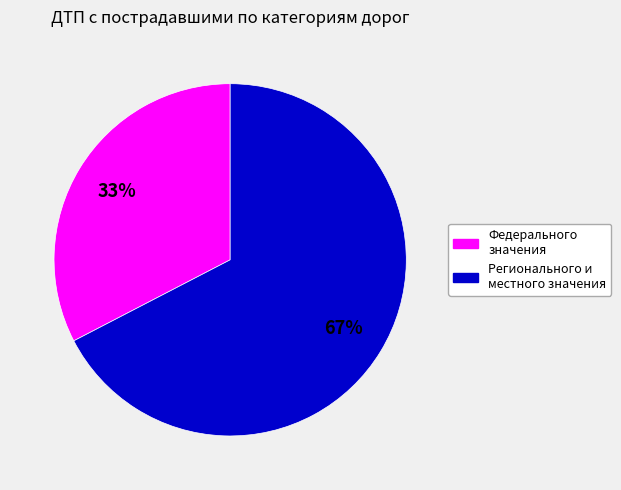

Does any single category account for the majority?

Yes